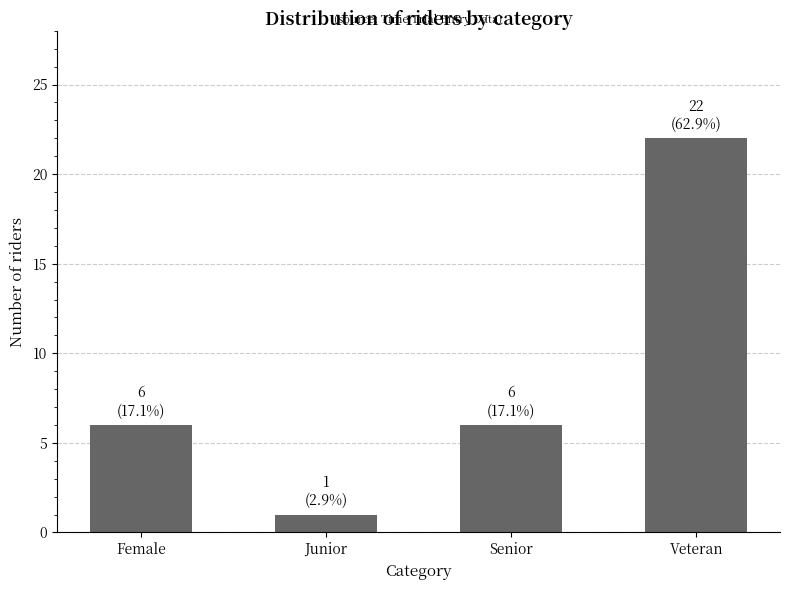

At which category does the chart reach its minimum across all series?

Junior